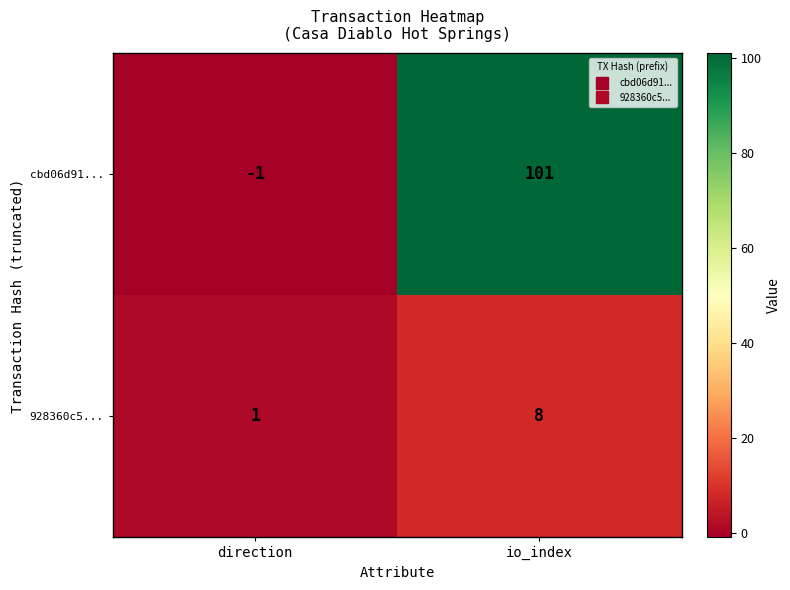

Rank the series by their maximum value, from lowest to highest.

928360c5..., cbd06d91...